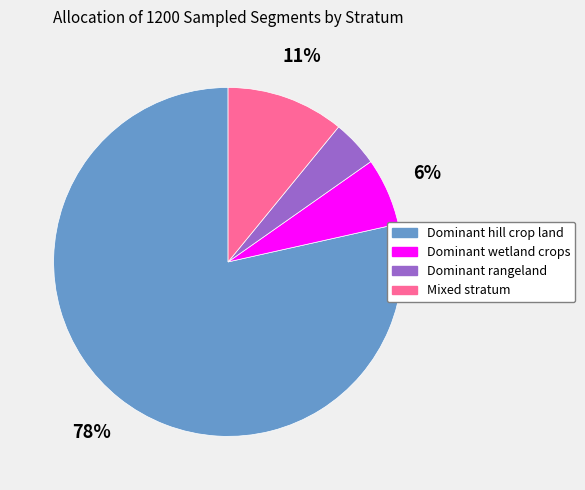

How many slices are in this pie chart?

4